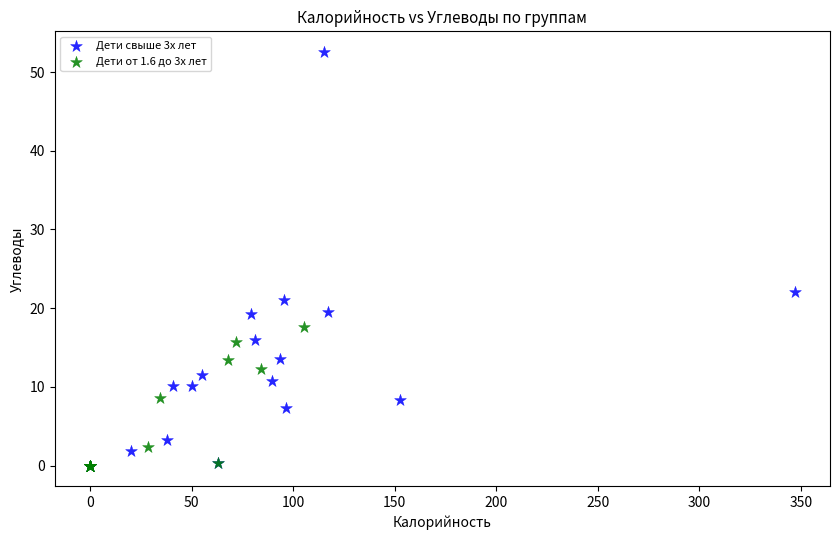

Which series has the largest Y range (max minus min)?

Дети свыше 3х лет